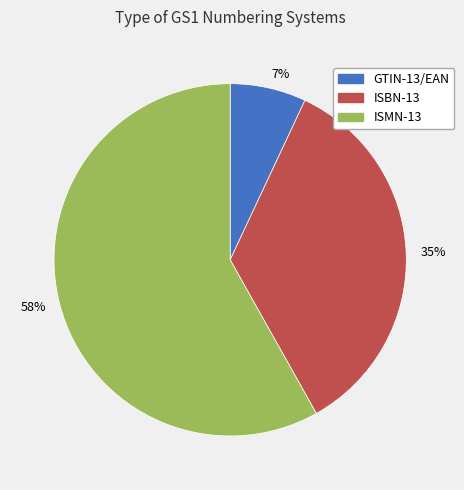

How many slices are in this pie chart?

3